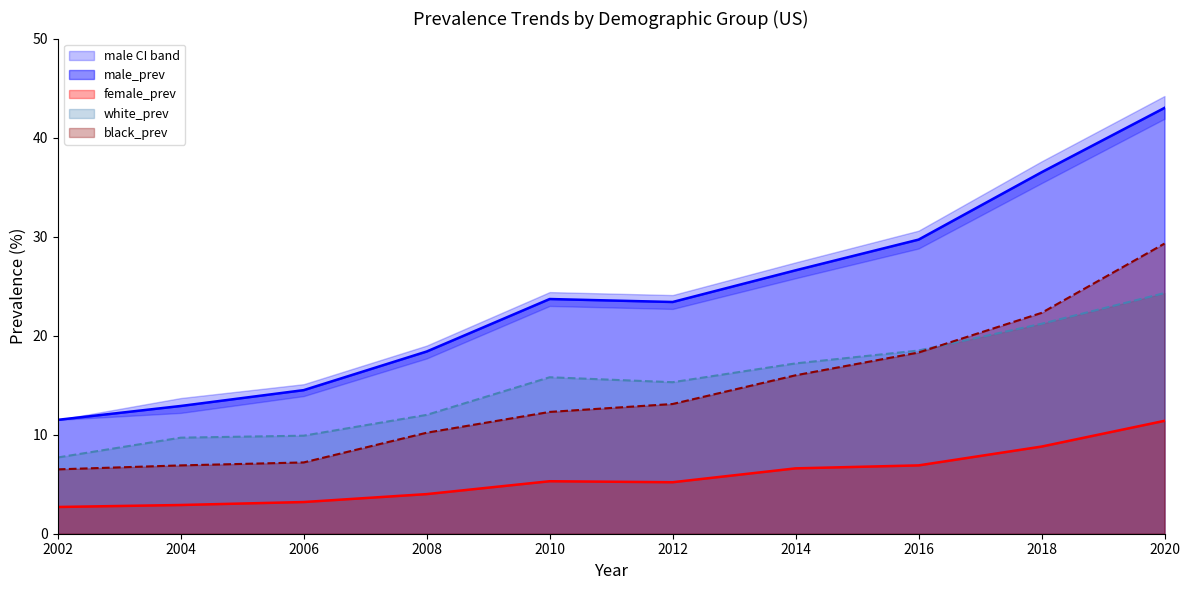

At which category is the sum across all series the highest?

2020